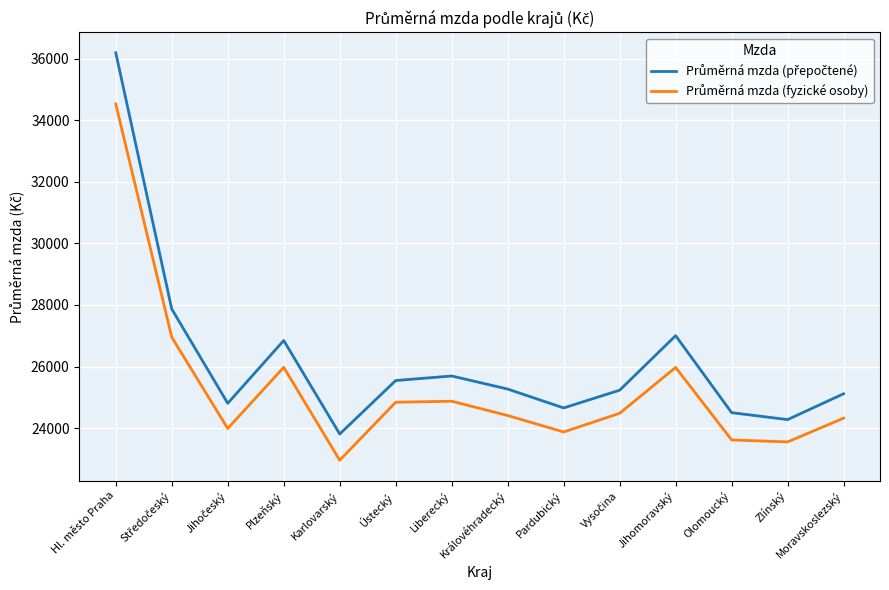

What is the difference between the highest and lowest values at Zlínský?

725